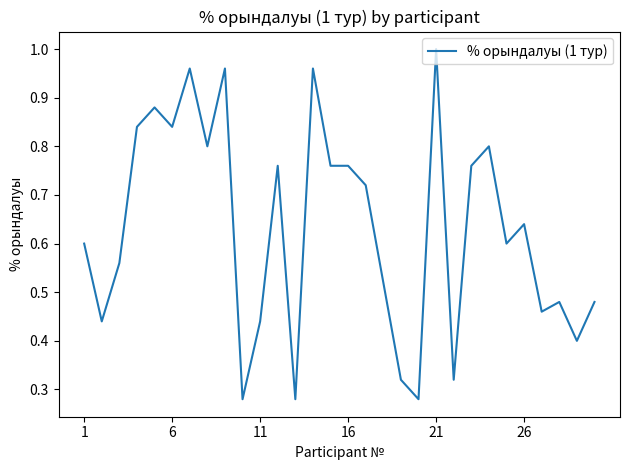

Reading left to right, list all the values displayed in this chart.

0.6	0.4	0.6	0.8	0.9	0.8	1.0	0.8	1.0	0.3	0.4	0.8	0.3	1.0	0.8	0.8	0.7	0.5	0.3	0.3	1.0	0.3	0.8	0.8	0.6	0.6	0.5	0.5	0.4	0.5